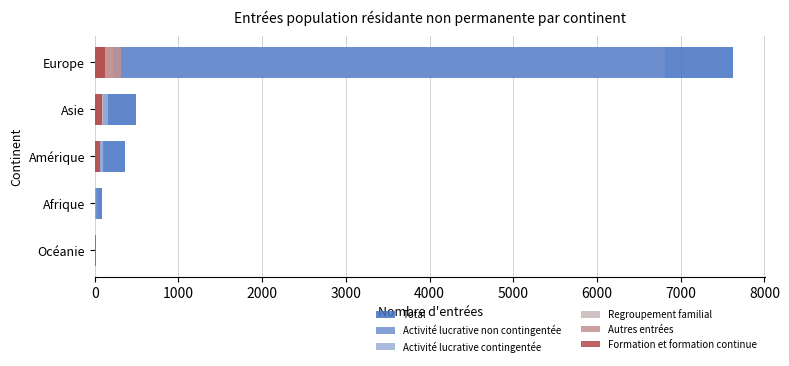

True or false: Activité lucrative non contingentée has a value of 55 at Afrique.

False